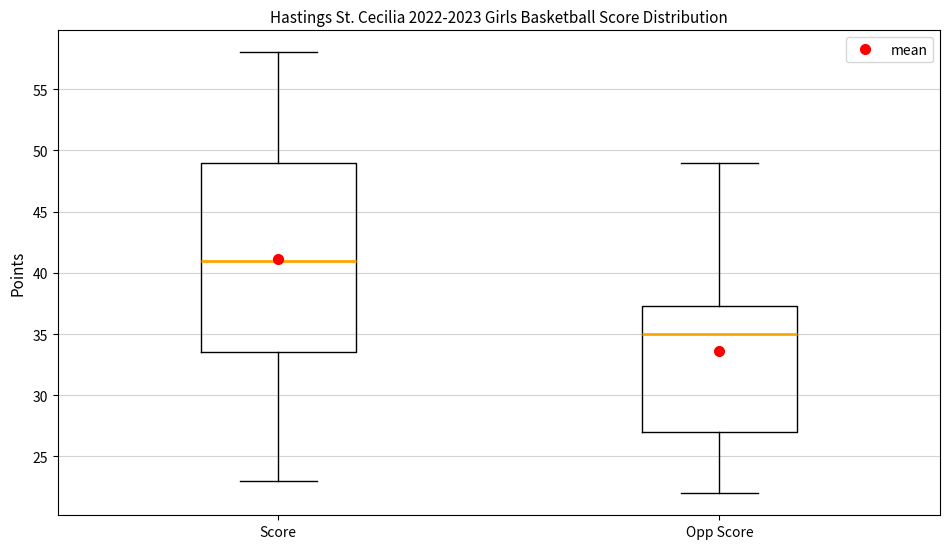

Where does the median line of the box for Opp Score sit on the y-axis? The values are not printed on the chart, so give them approximately, as read against the axis.

35.0